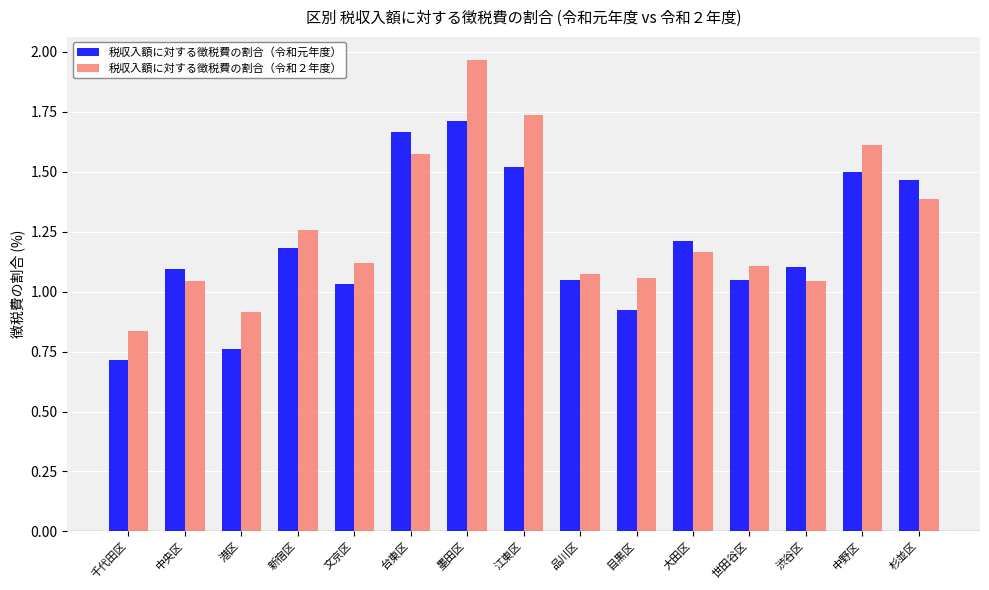

Where does the 税収入額に対する徴税費の割合（令和元年度） series first go above 1?

中央区